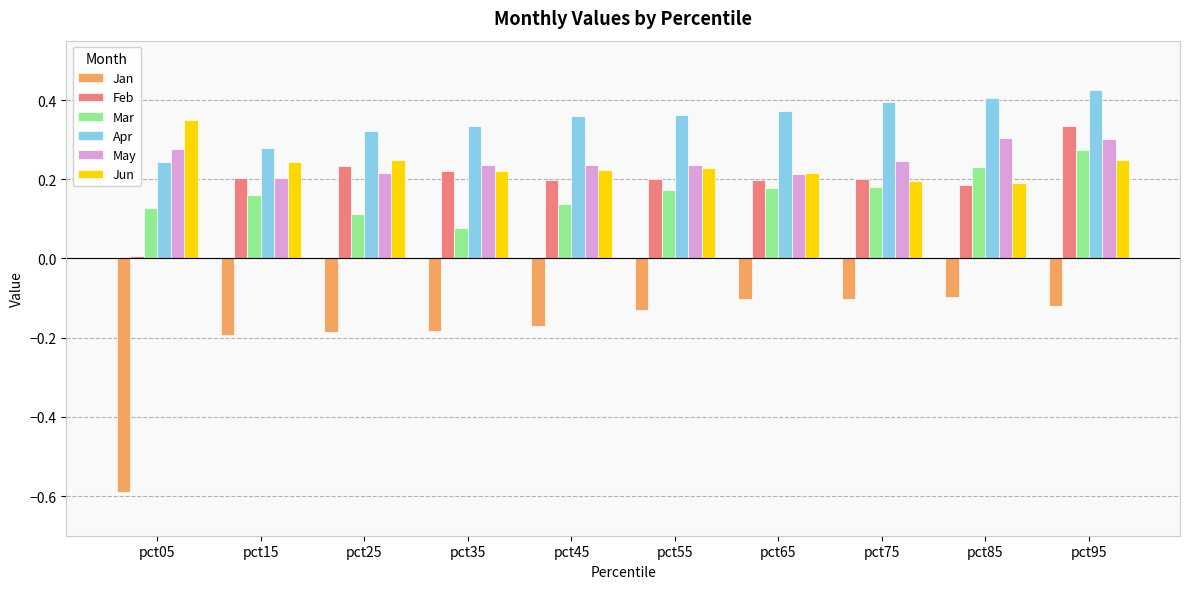

What is the sum of the Jun values at pct45 and pct25?

0.5